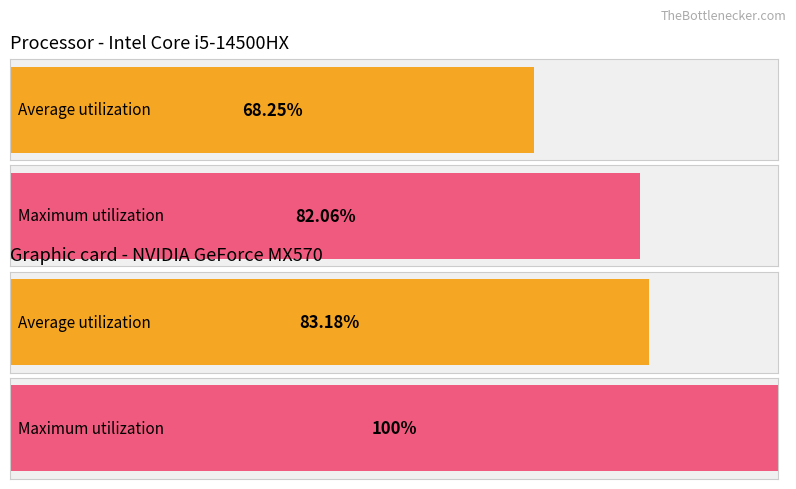

True or false: Average utilization has a value of 0.0 at zákl. přenesená.

False